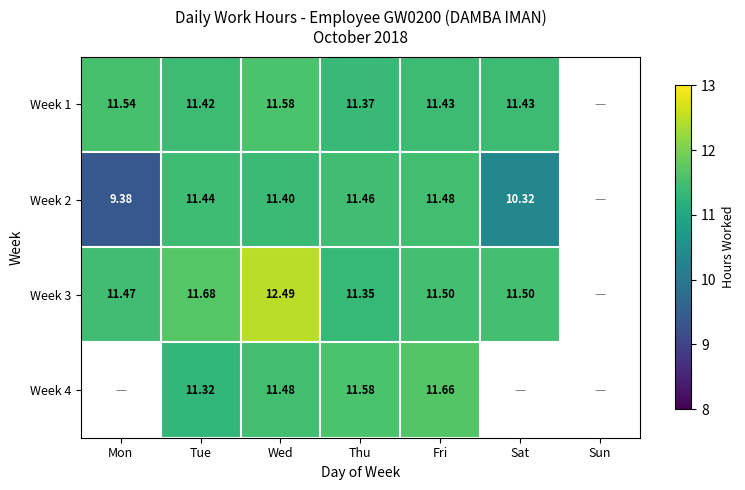

Which has a higher value, Fri or Sat?

Fri